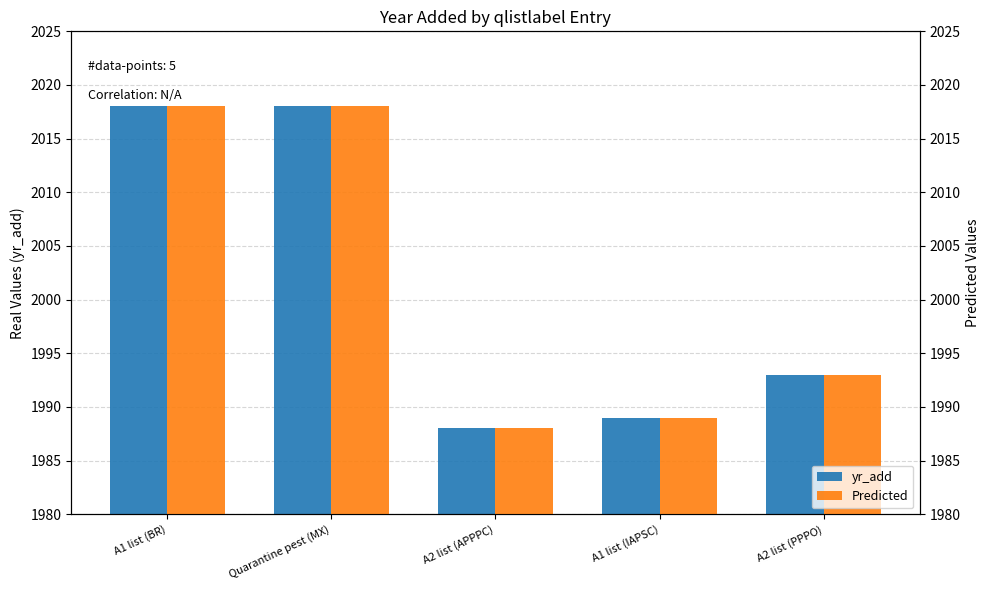

The Predicted series shows 1989 at A1 list (IAPSC). True or false?

True